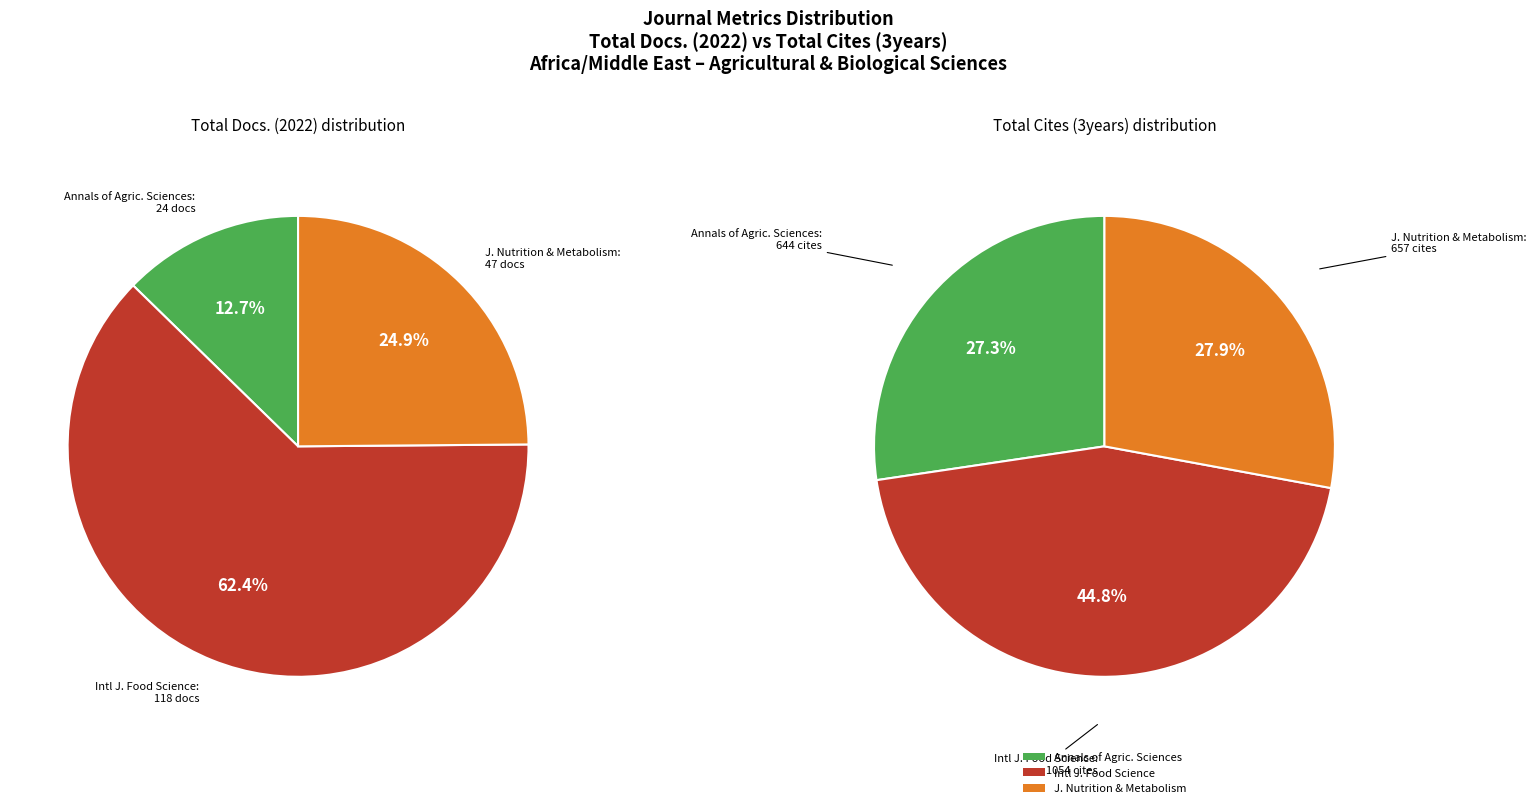

Does Journal of Nutrition and Metabolism represent more than half of the total?

No